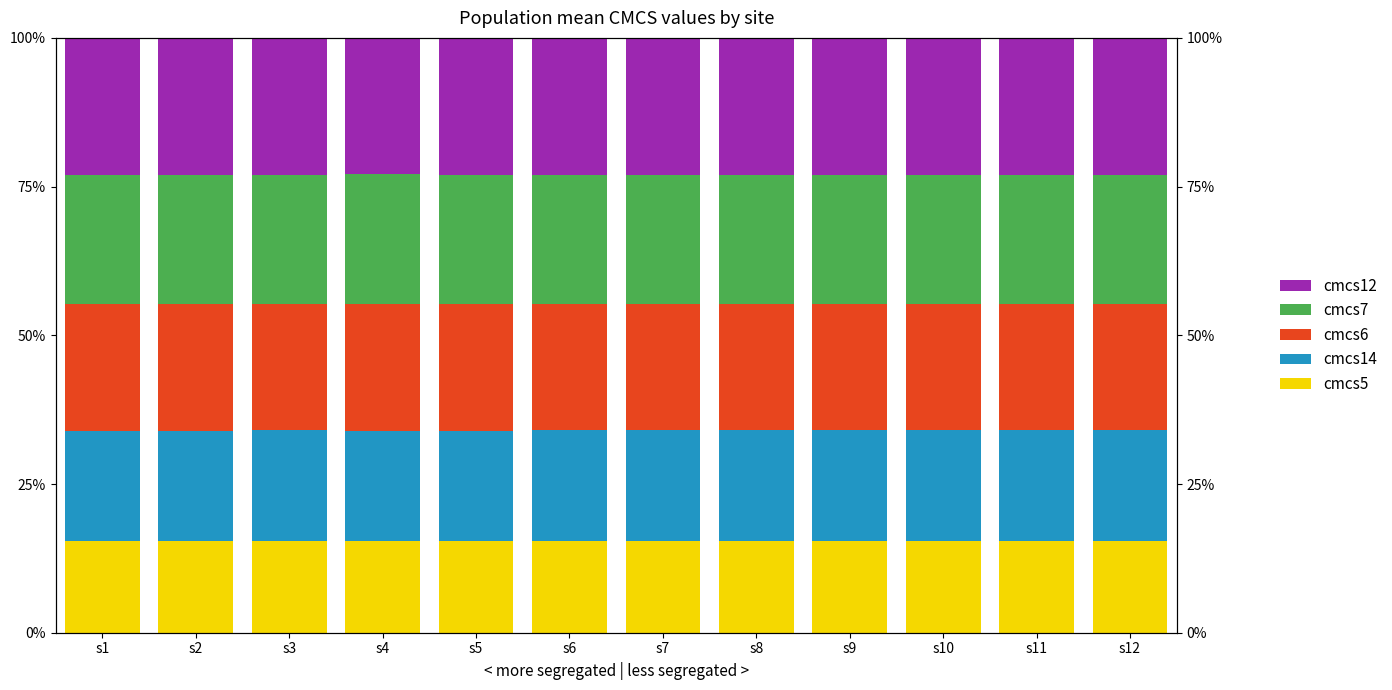

What is the spread (max minus min) of values at s10?

7.5